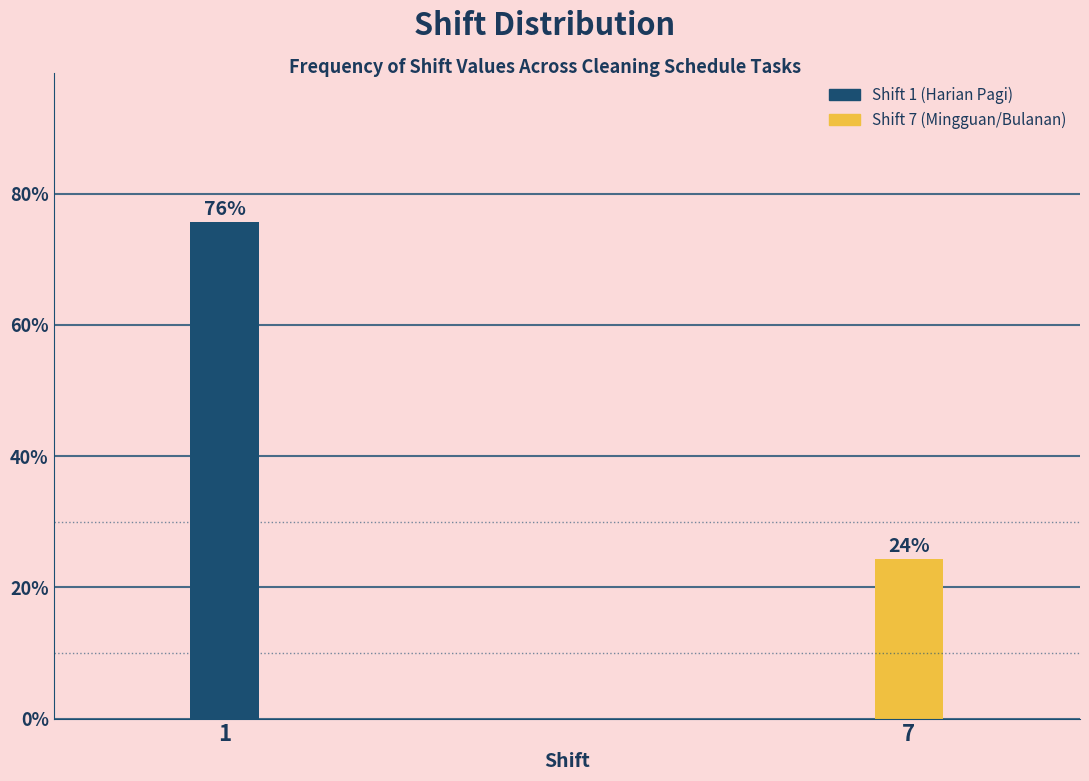

Approximately how many times larger is the value at 7 compared to 1?

0.3